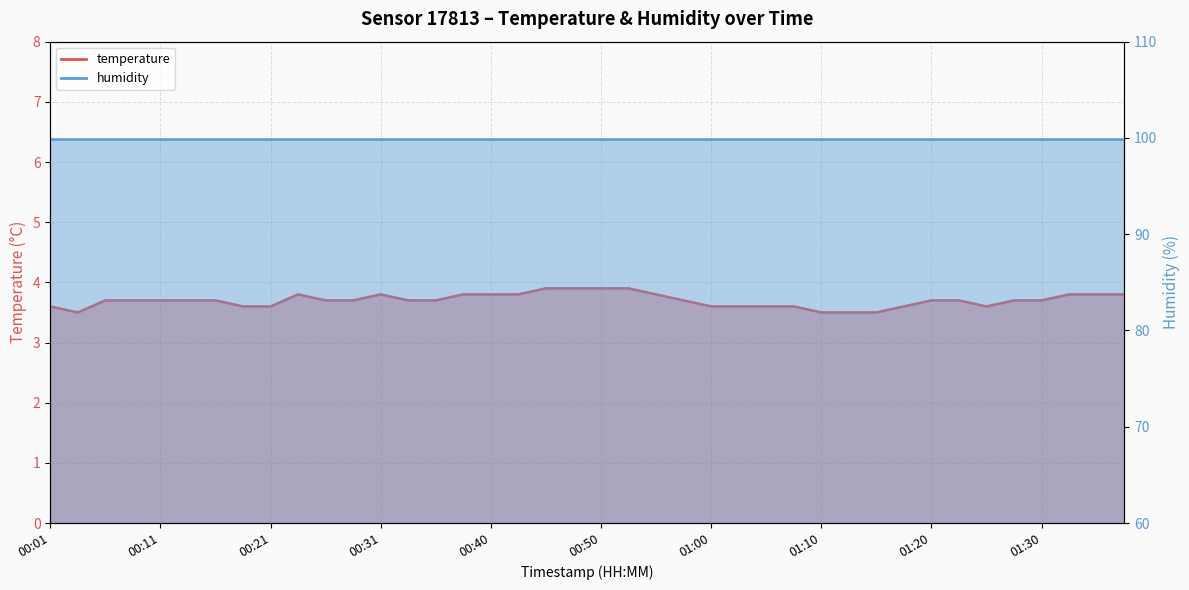

What is the average value?

3.7